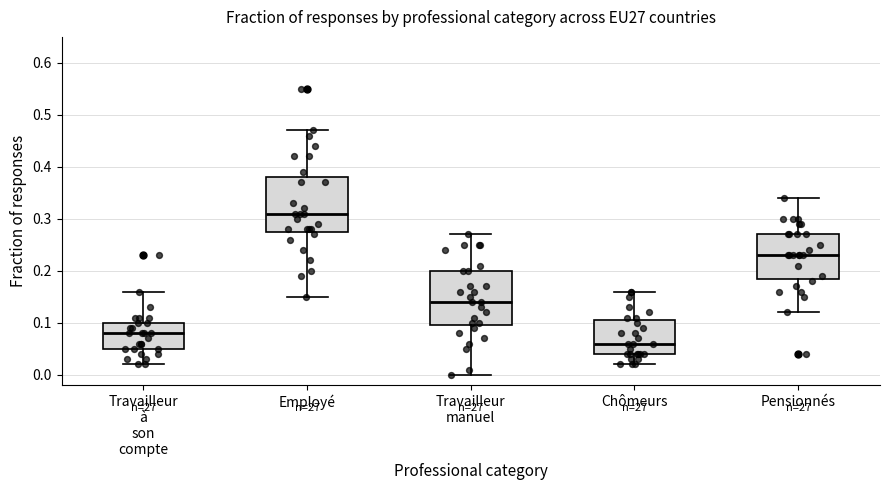

Where does the median line of the box for Travailleur manuel sit on the y-axis? The values are not printed on the chart, so give them approximately, as read against the axis.

0.14